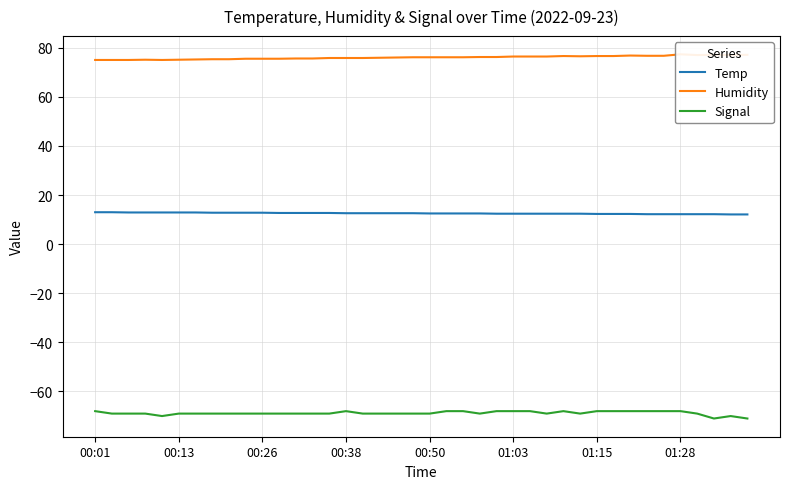

In Signal, how many points are higher than both neighbors (excluding endpoints)?

3